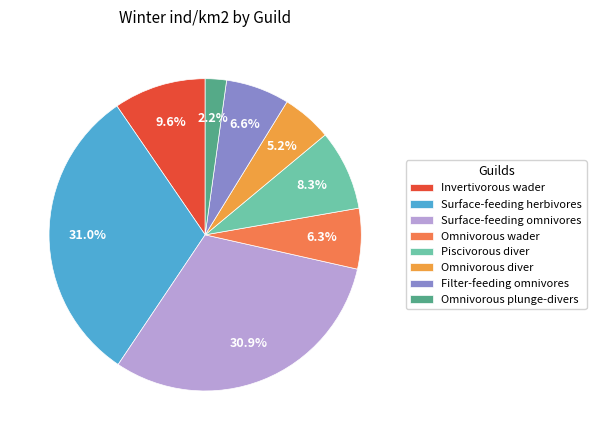

Between Omnivorous diver and Omnivorous wader, which is larger?

Omnivorous wader